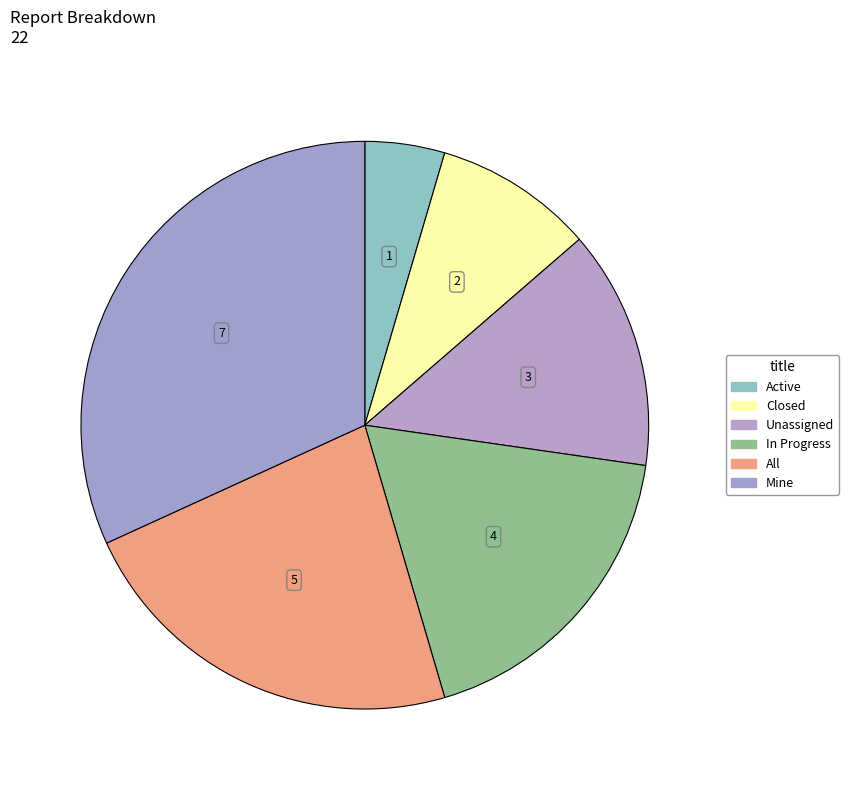

True or false: Closed accounts for 1% of the total.

False